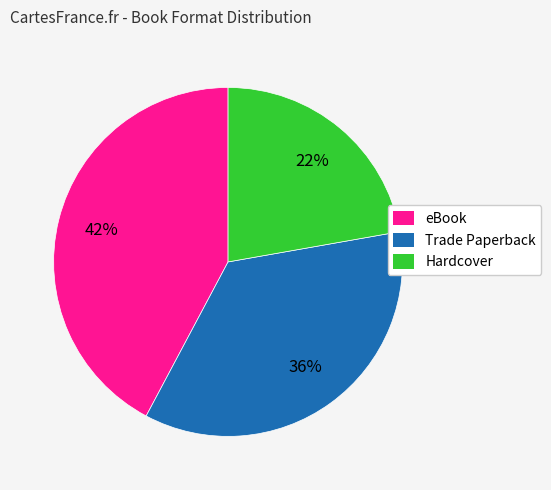

What percentage is the eBook slice, to the nearest percent?

42%